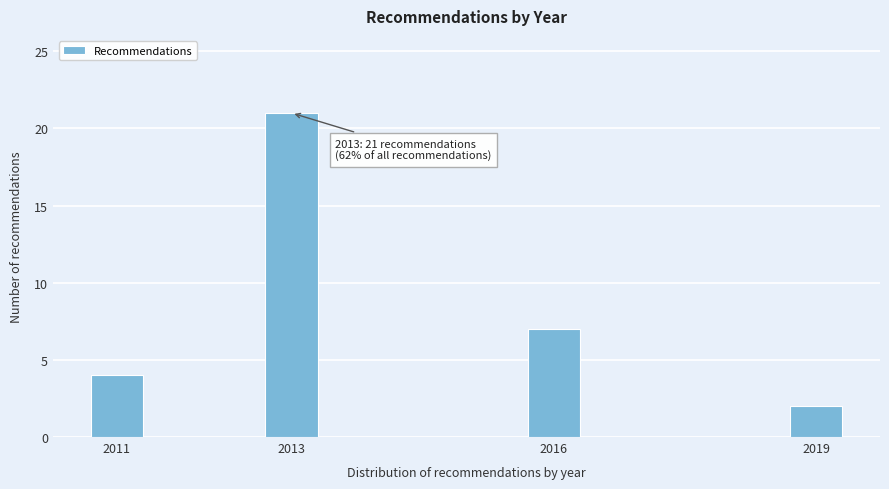

Reading left to right, what are all the values shown in this chart?

2011=4	2013=21	2016=7	2019=2